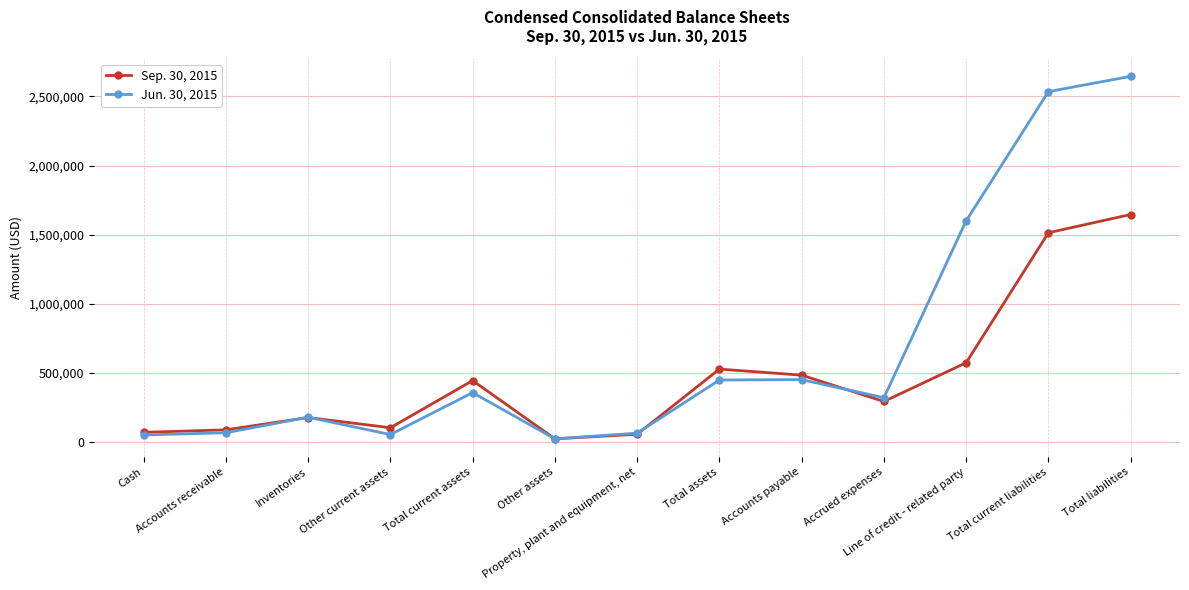

What is the minimum value for Sep. 30, 2015?

25000